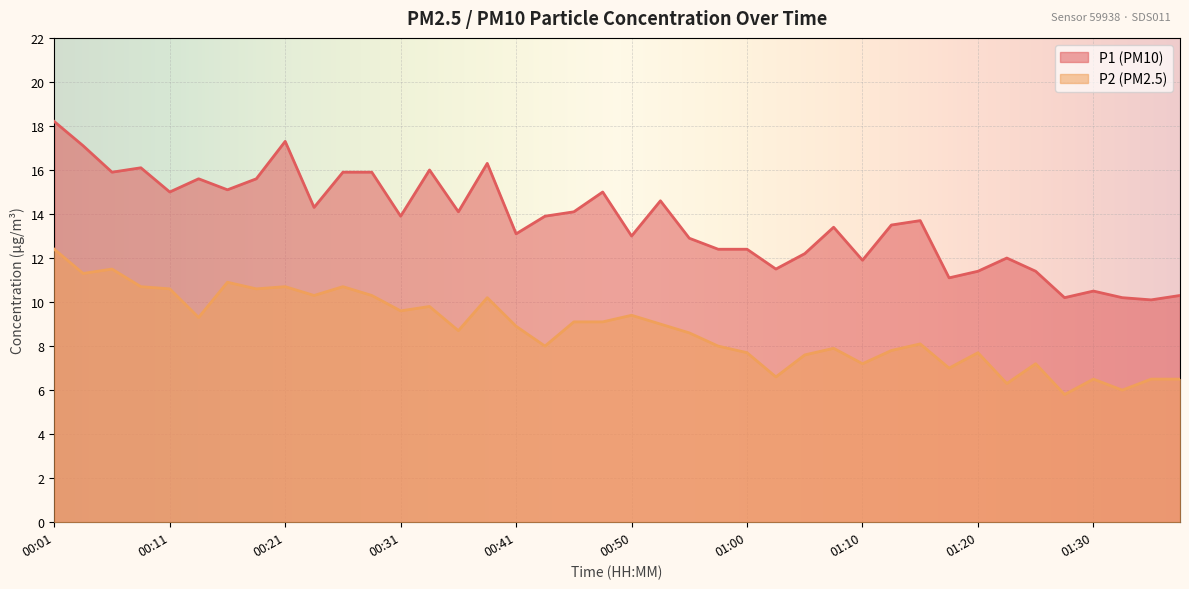

Rank the series at 00:21 from highest to lowest value.

P1 (PM10), P2 (PM2.5)